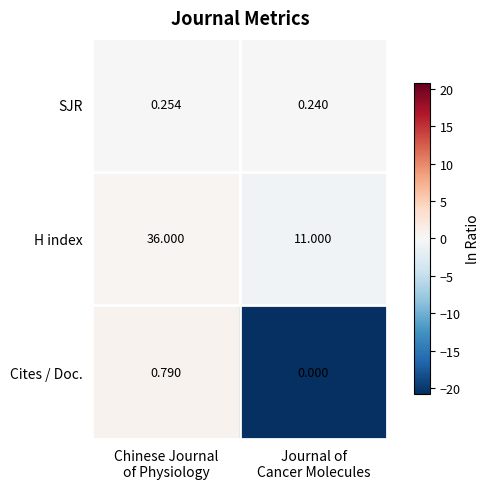

Which series has the largest total across all categories?

H index